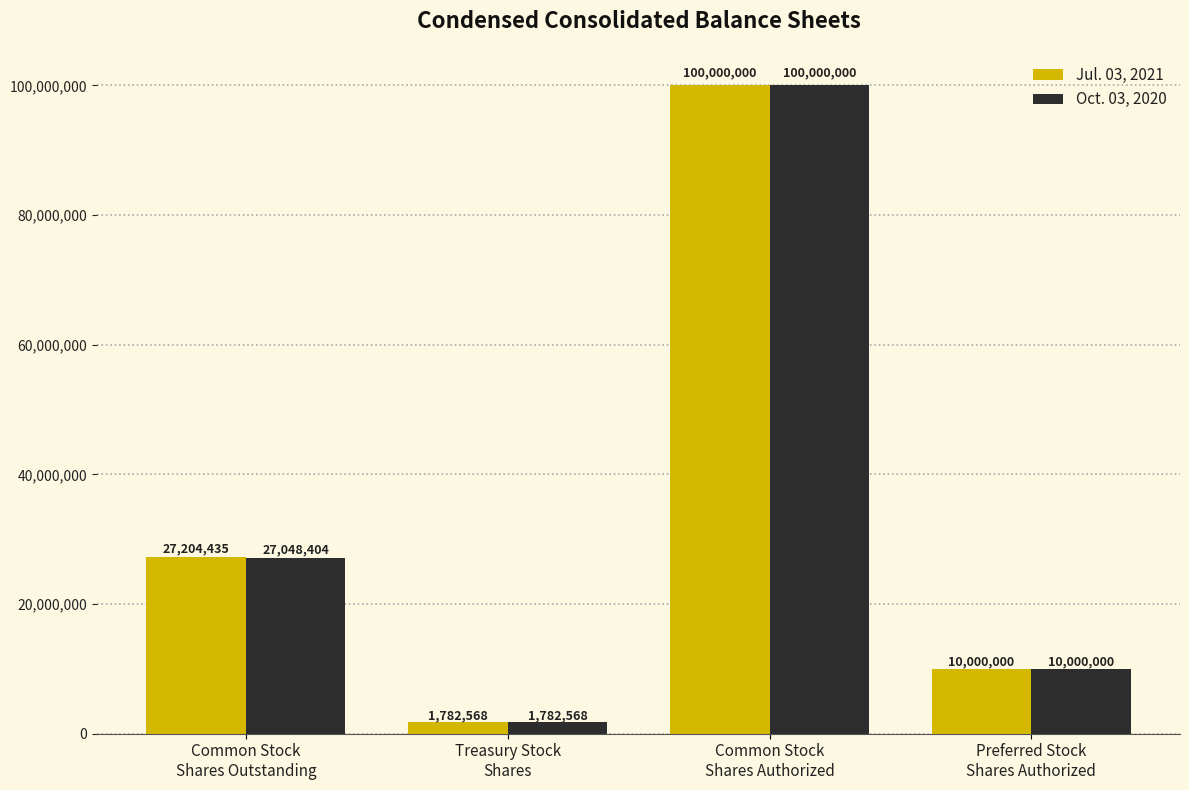

Is it true that Oct. 03, 2020 equals 10000000 at Preferred Stock
Shares Authorized?

True